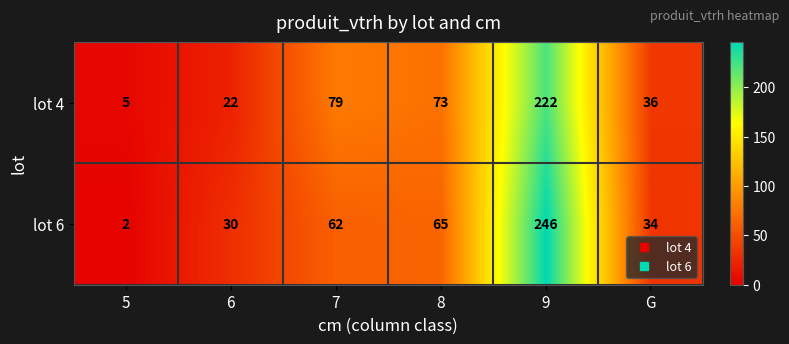

List the series in order of their peak value, lowest first.

lot 4, lot 6